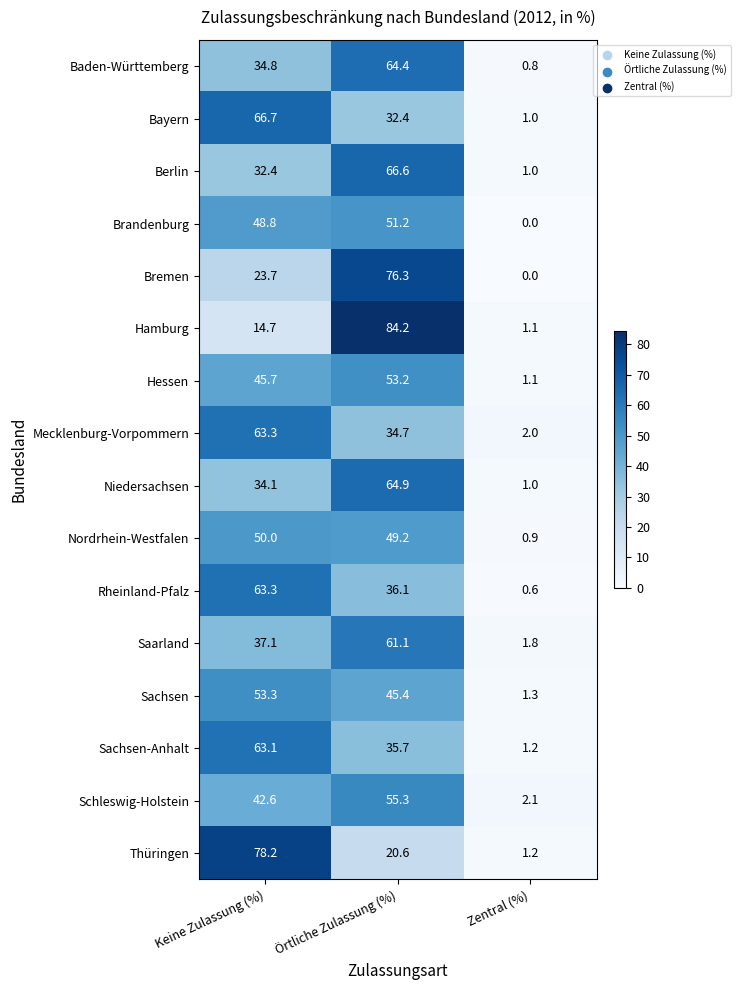

True or false: Hamburg has a value of 14.7 at Keine Zulassung (%).

True